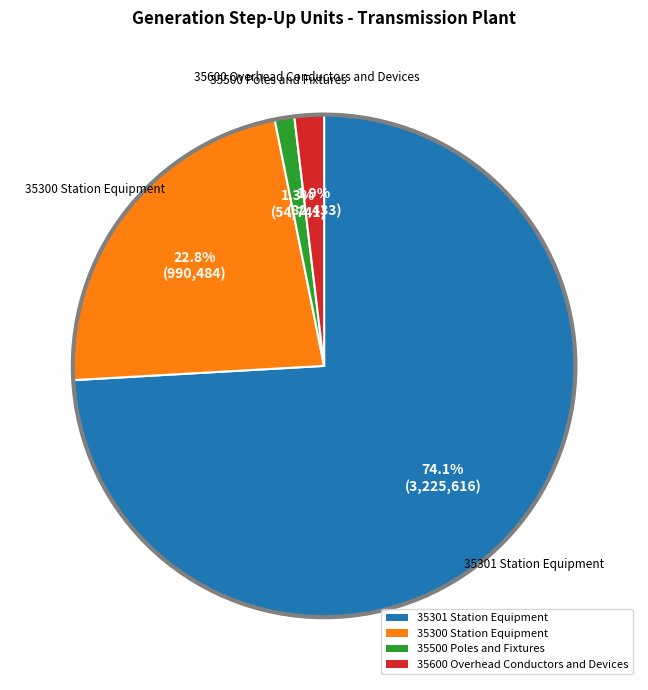

Which slice is the smallest?

35500 Poles and Fixtures